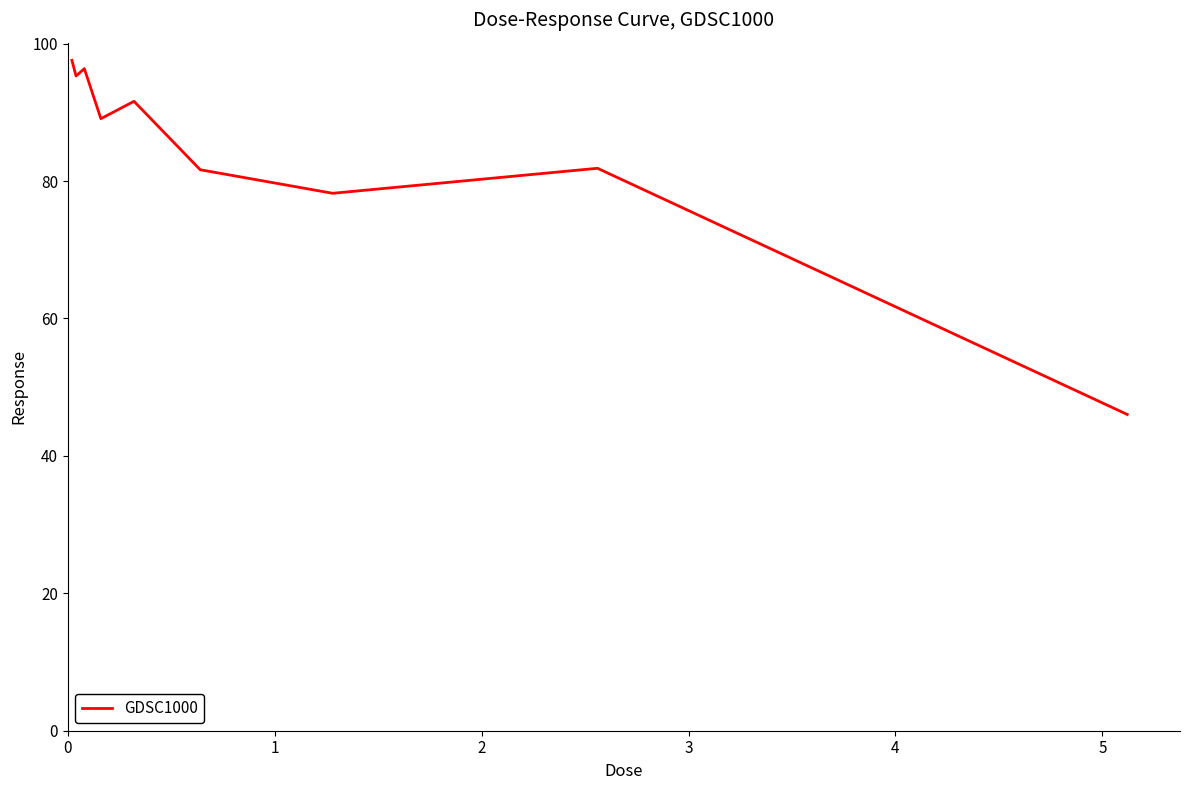

What is the maximum value shown in the chart?

97.6